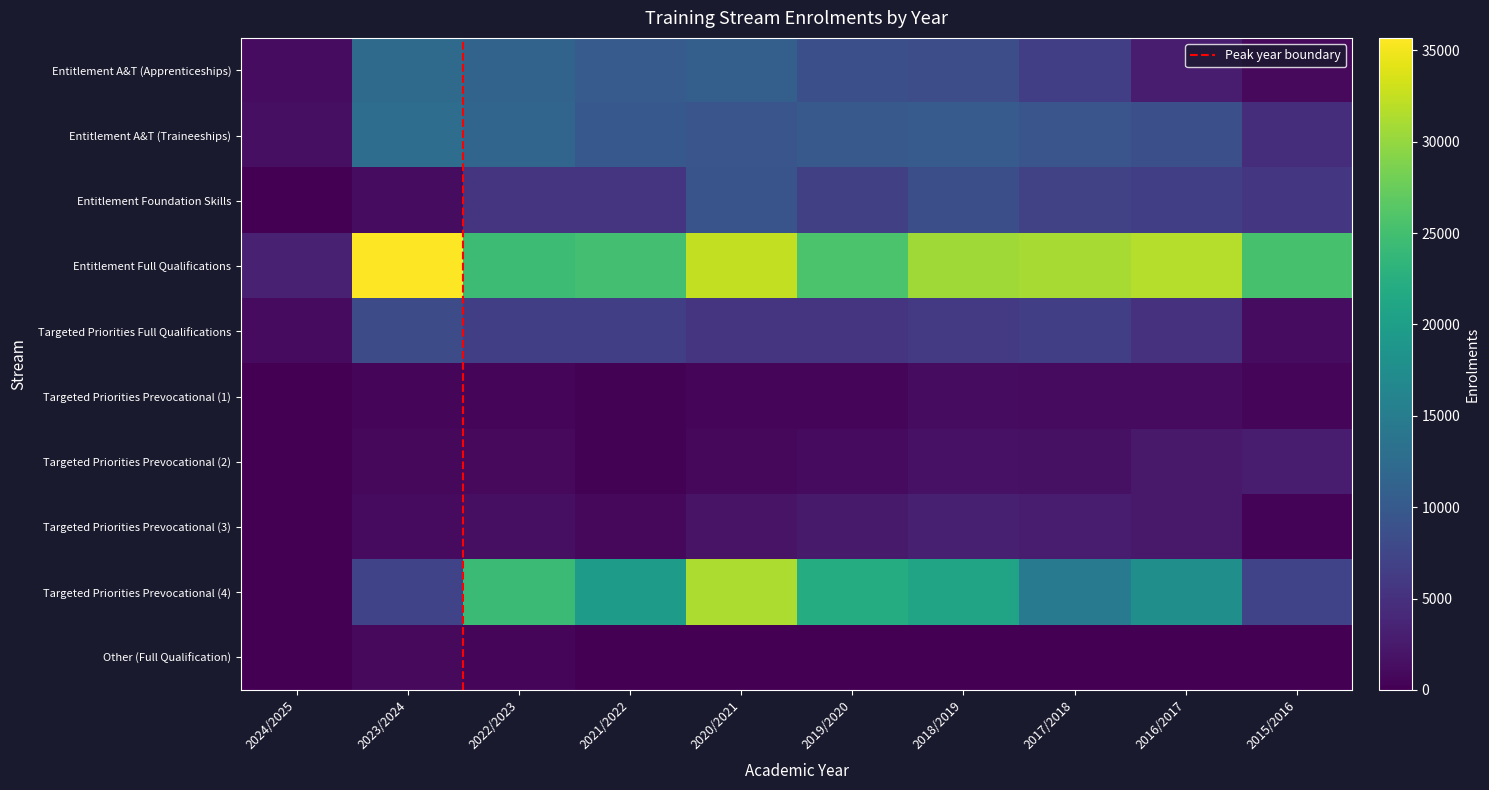

At which category is the sum across all series the highest?

2020/2021